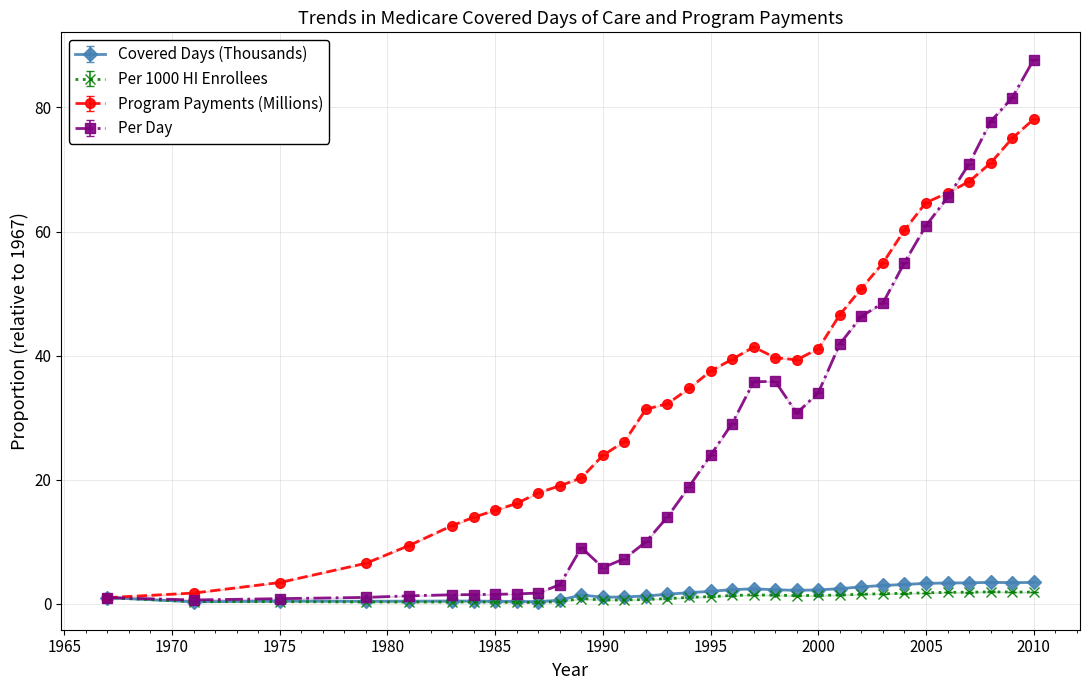

How many lines are shown in the chart?

4